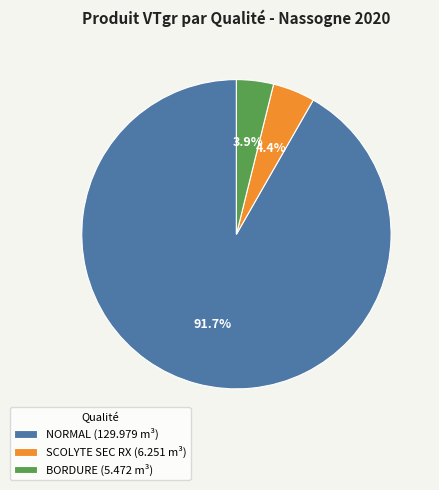

Is it true that NORMAL is 86% of the pie?

False